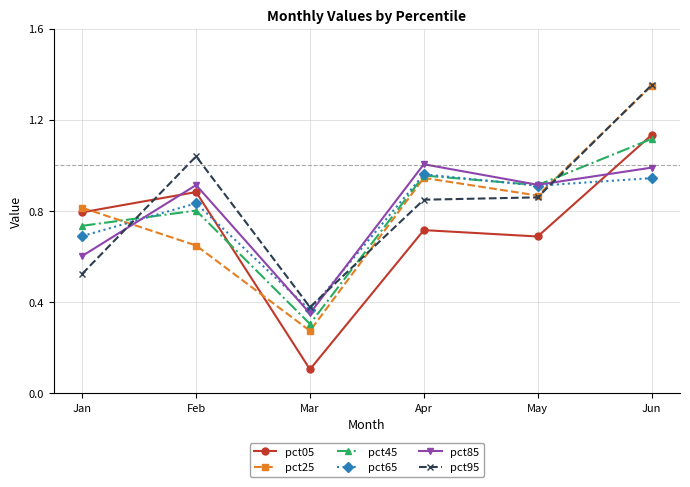

Is it true that pct25 equals 0.1 at Mar?

False